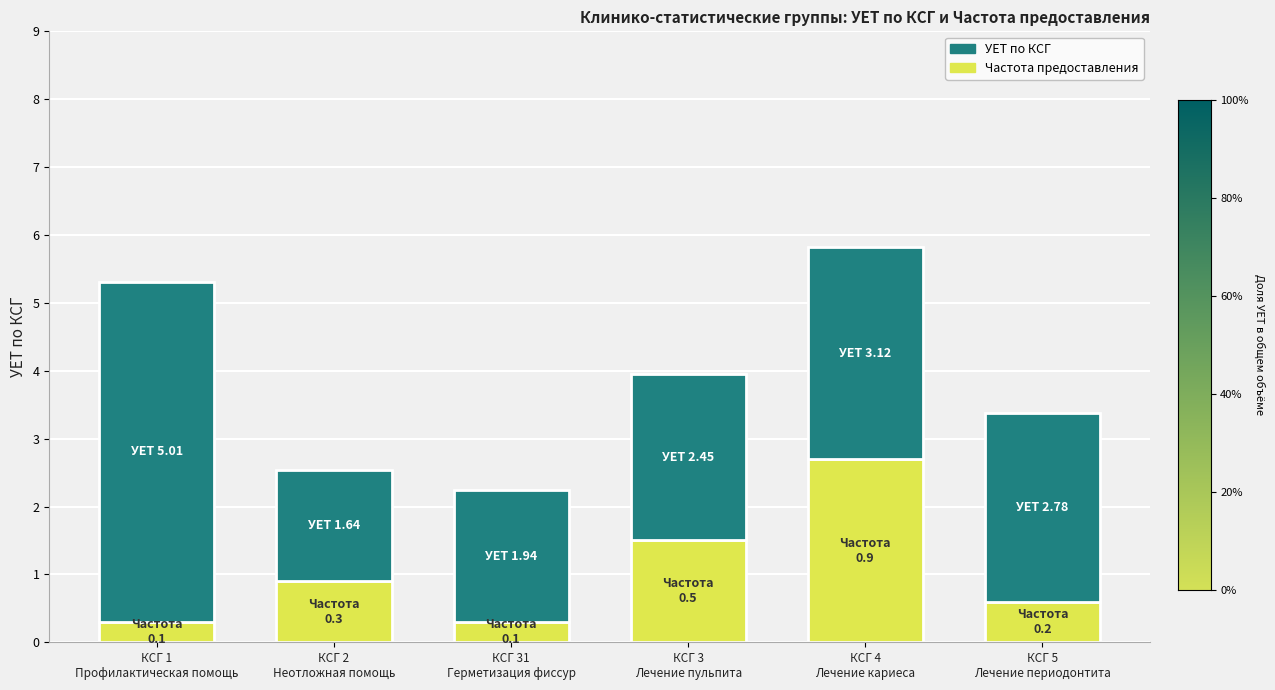

How many categories are shown in the chart?

6